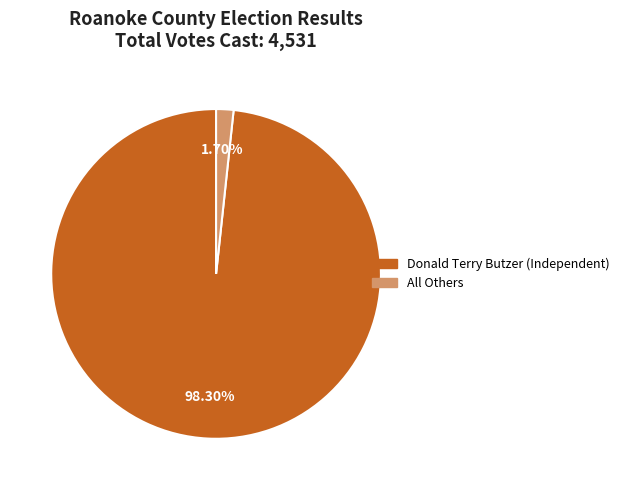

Between All Others and Donald Terry Butzer (Independent), which is larger?

Donald Terry Butzer (Independent)